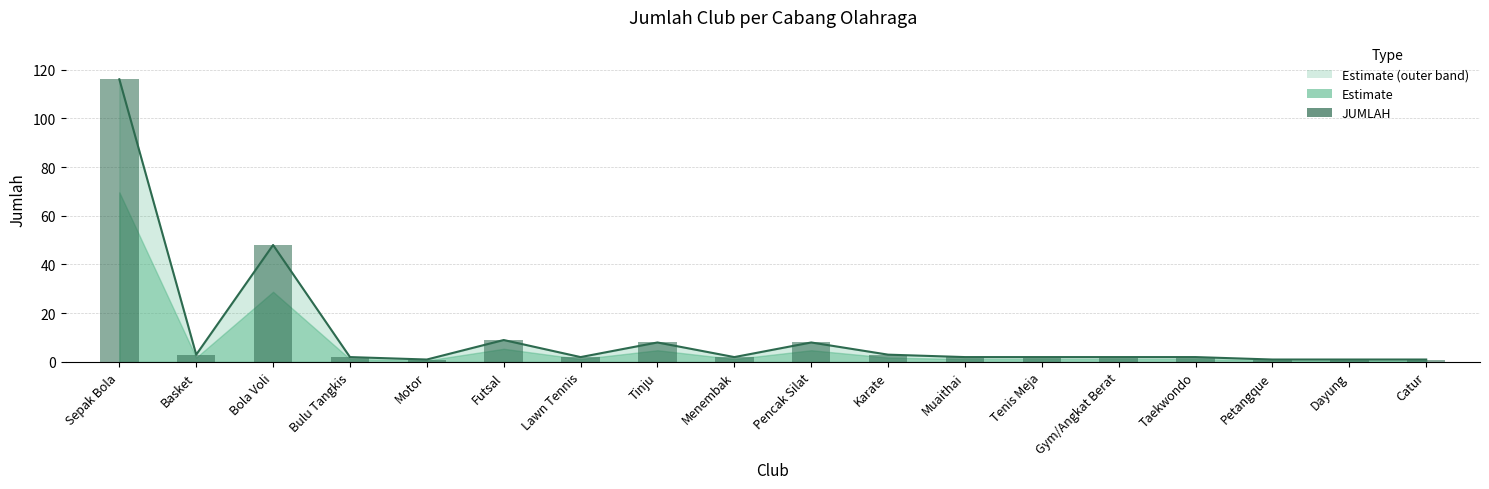

How many data points in JUMLAH are less than 2?

4